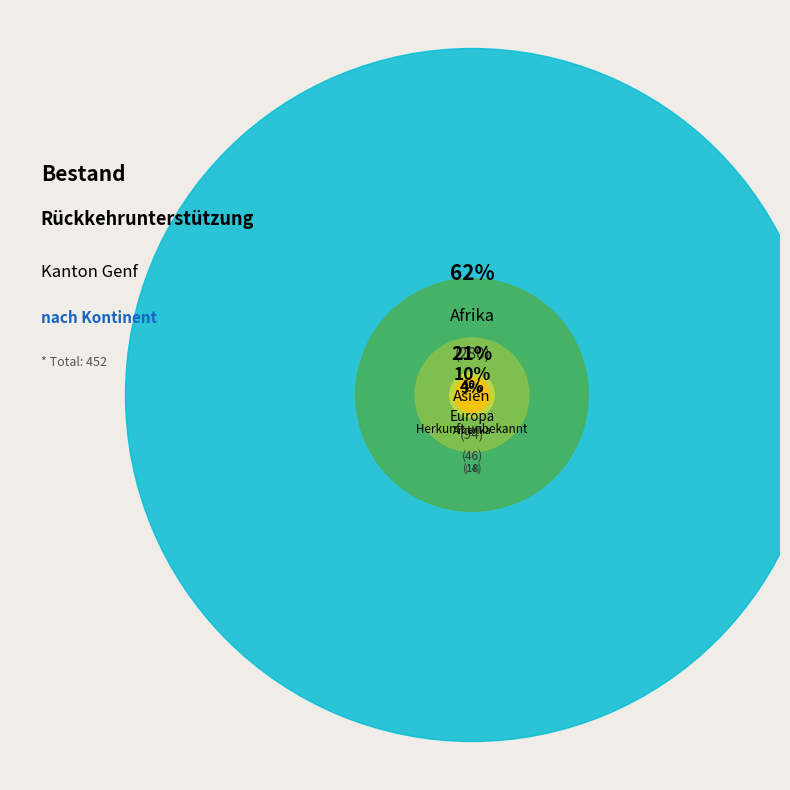

Does any single category account for the majority?

Yes